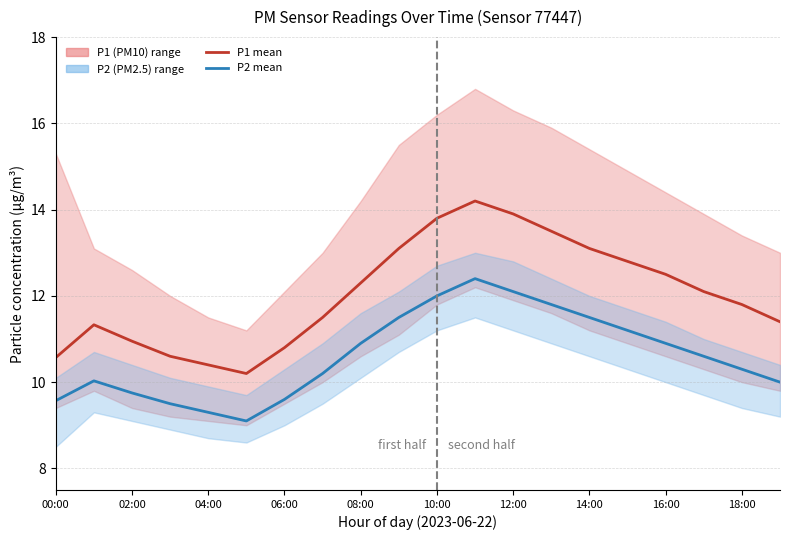

What is the difference between the P1 values at 10:00 and 08:00?

1.5